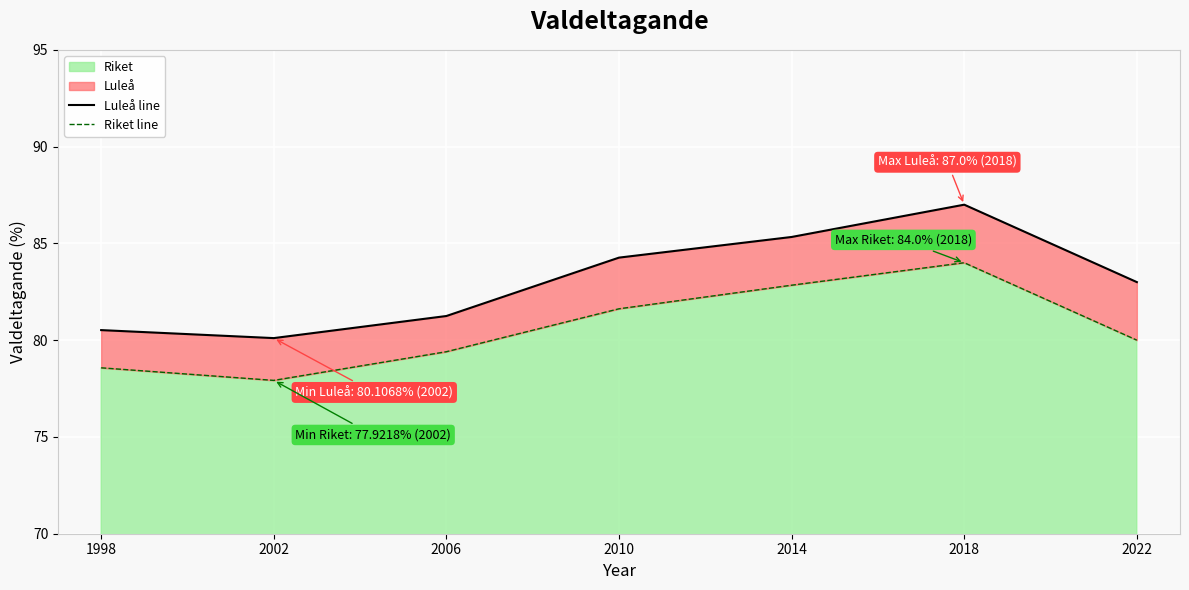

Which series has the widest spread of values?

Luleå line